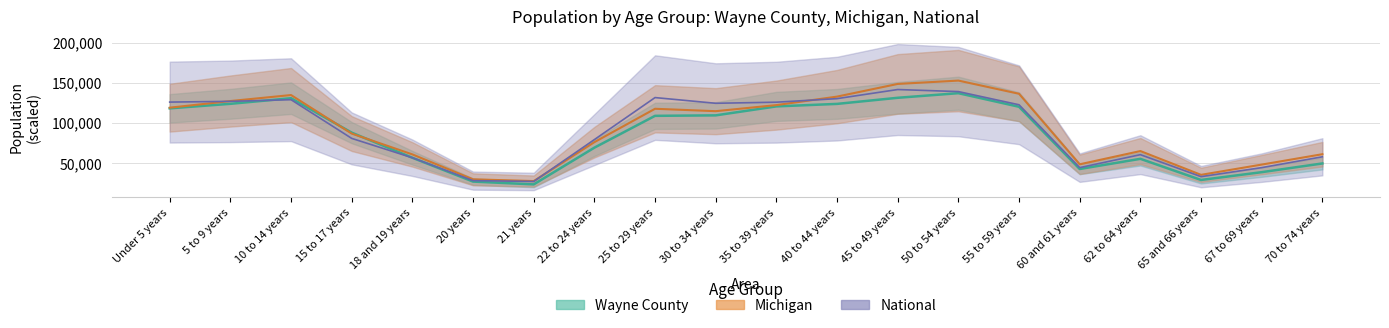

Rank the series by their average value, from highest to lowest.

Michigan, National, Wayne County